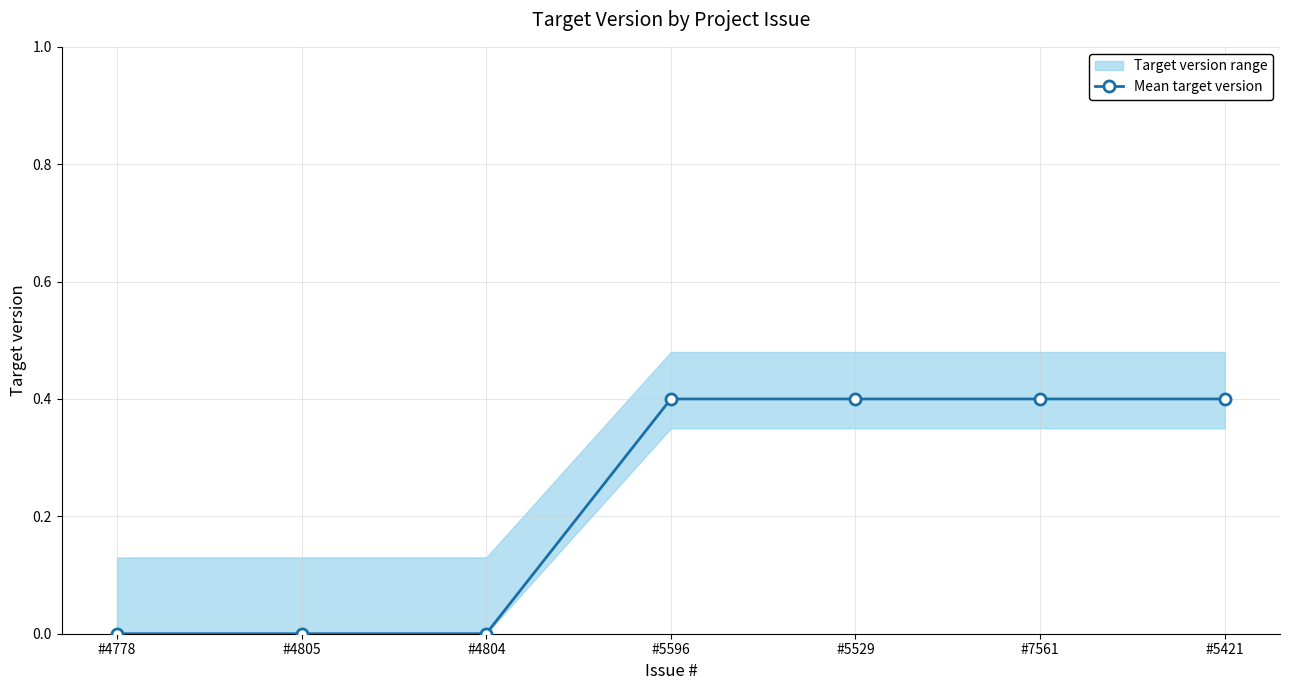

Does the chart display data point markers on the line(s)?

Yes